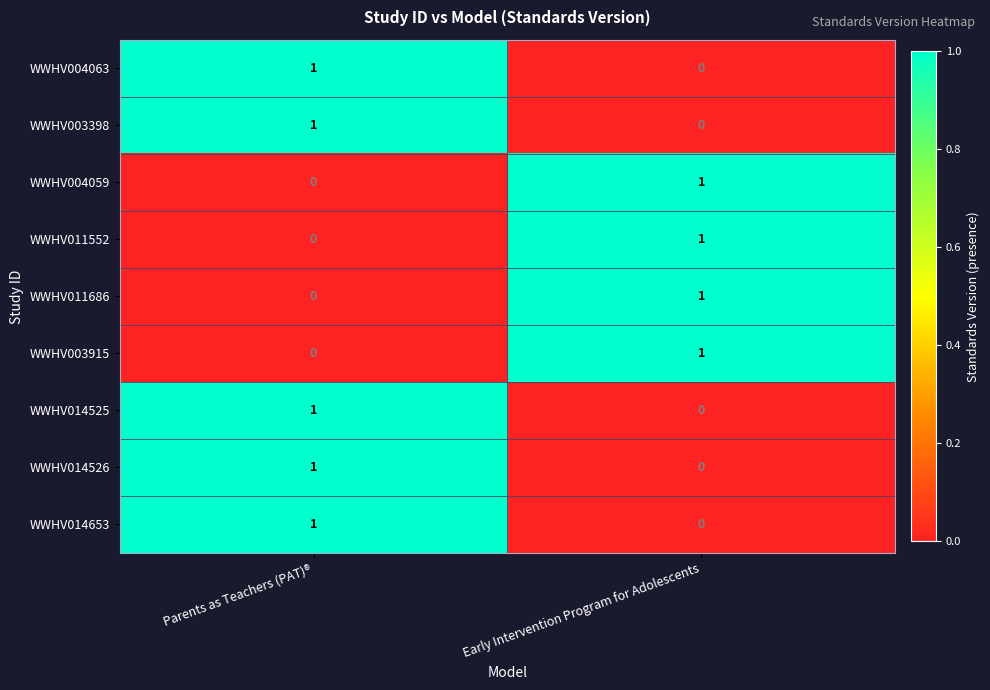

At which category is the sum across all series the highest?

Parents as Teachers (PAT)®